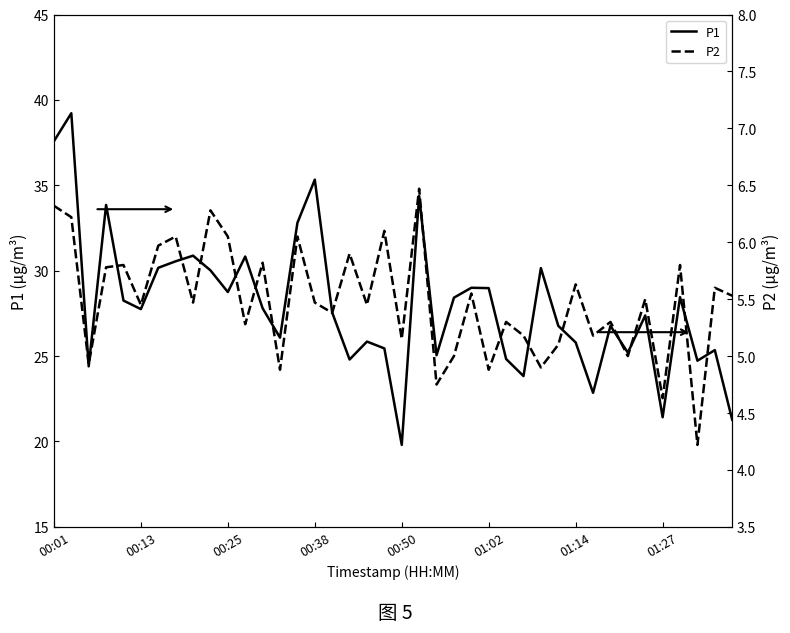

What are all the series names shown in the legend?

P1, P2